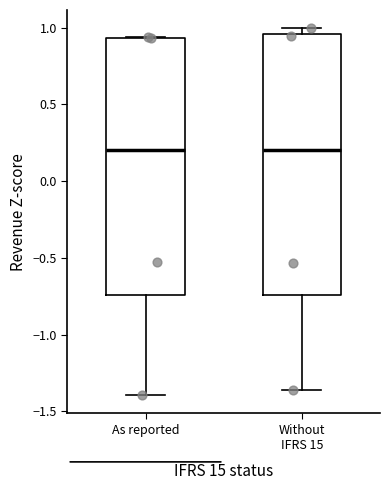

Reading left to right, read every box against the y-axis: the position of its median line, the range the box covers, and the ends of its whiskers. The values are not printed on the chart, so give them approximately, as read against the axis.

As reported: median 0.20, box -0.75 to 0.95, whiskers -1.40 to 0.95
Without IFRS 15: median 0.20, box -0.75 to 0.95, whiskers -1.35 to 1.00